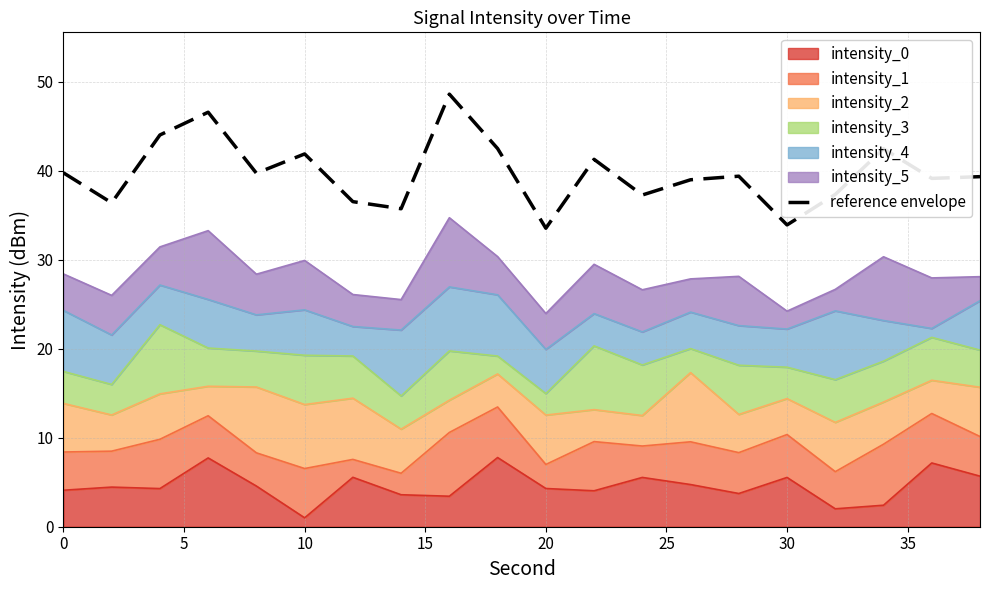

Which category has the lowest value across all series?

20